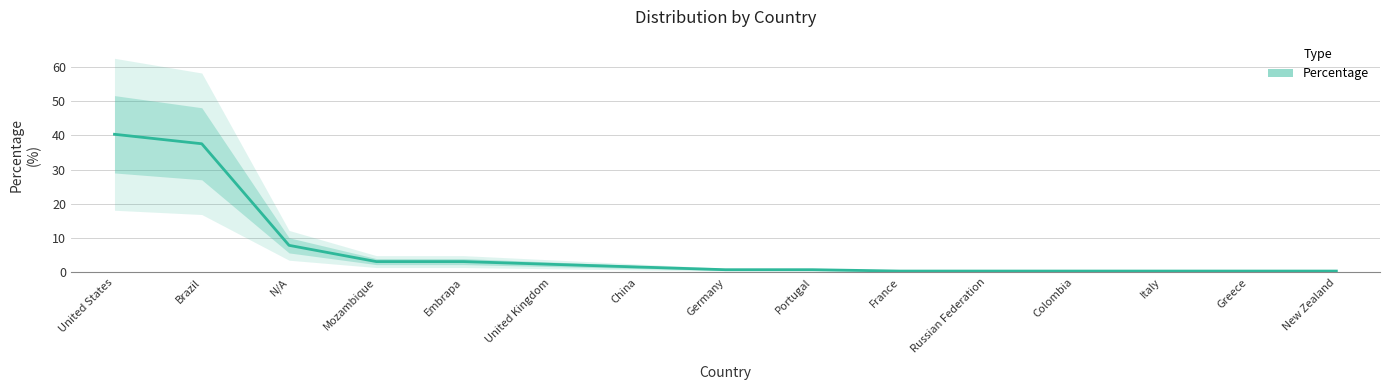

List the labels in order of value, smallest first.

France, Russian Federation, Colombia, Italy, Greece, New Zealand, Germany, Portugal, China, United Kingdom, Mozambique, Embrapa, N/A, Brazil, United States